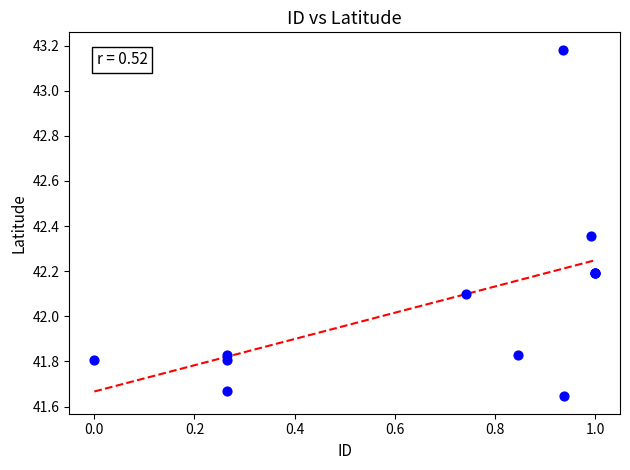

What Y value in the scatter plot is closest to 42?

42.1